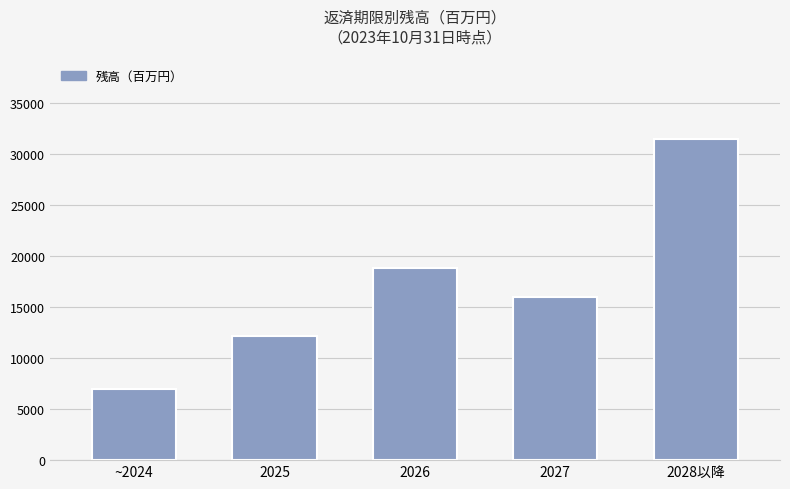

How many bars are there in total?

5